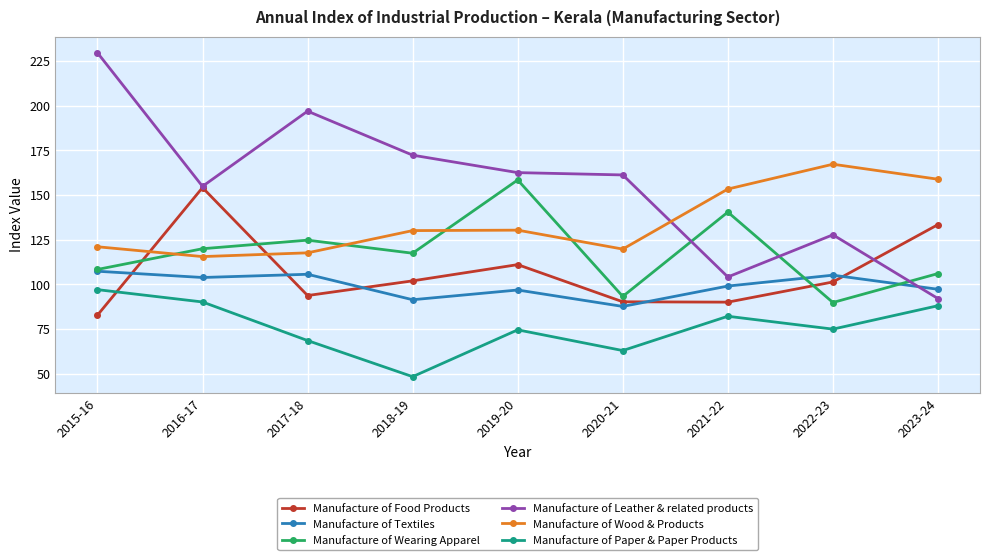

True or false: Manufacture of Leather & related products has more than 0 points higher than both neighbors.

True